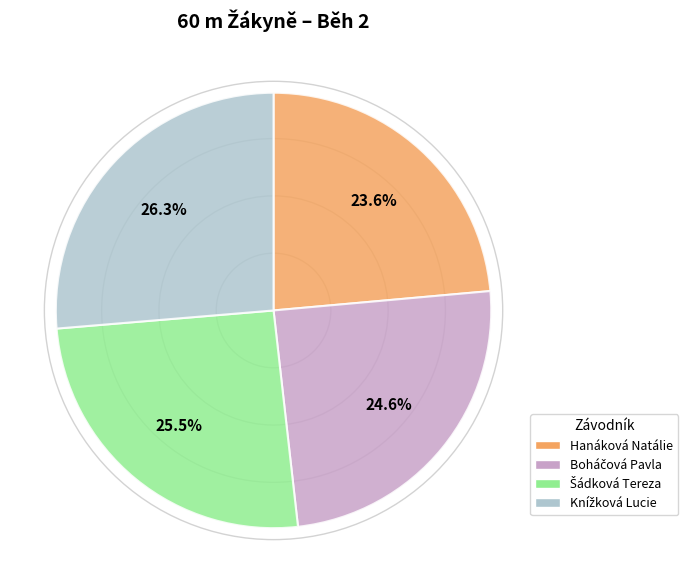

How many segments does this pie chart have?

4